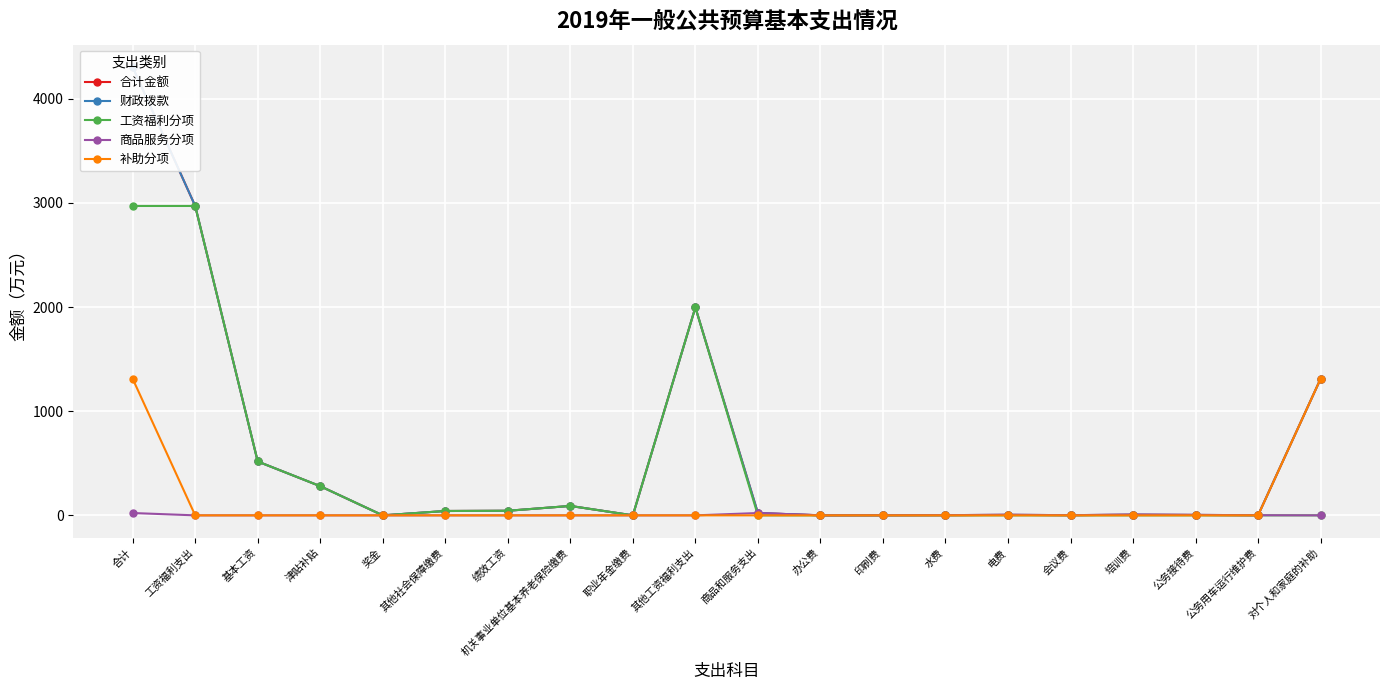

The value of 补助分项 at 电费 is 0.0. True or false?

True